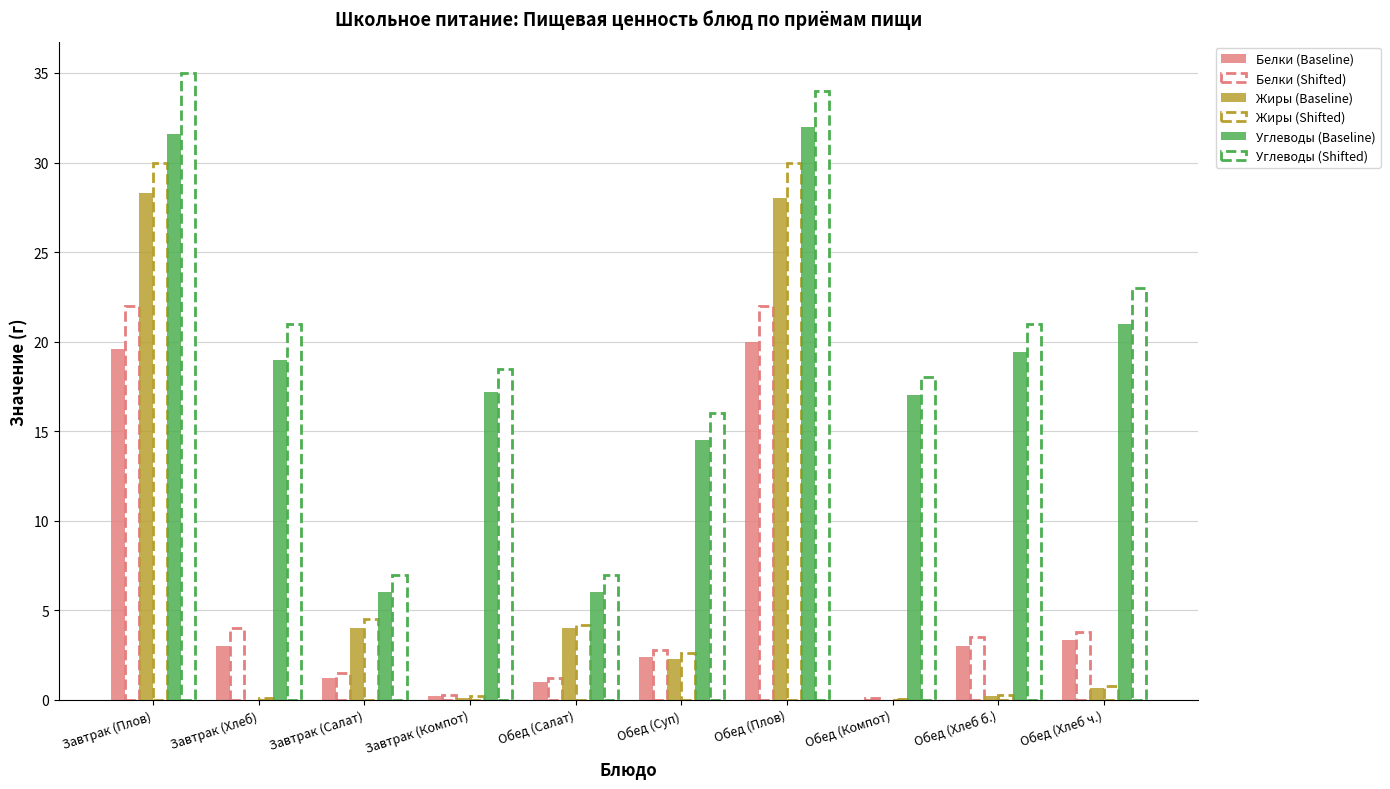

Are the bars horizontal?

No